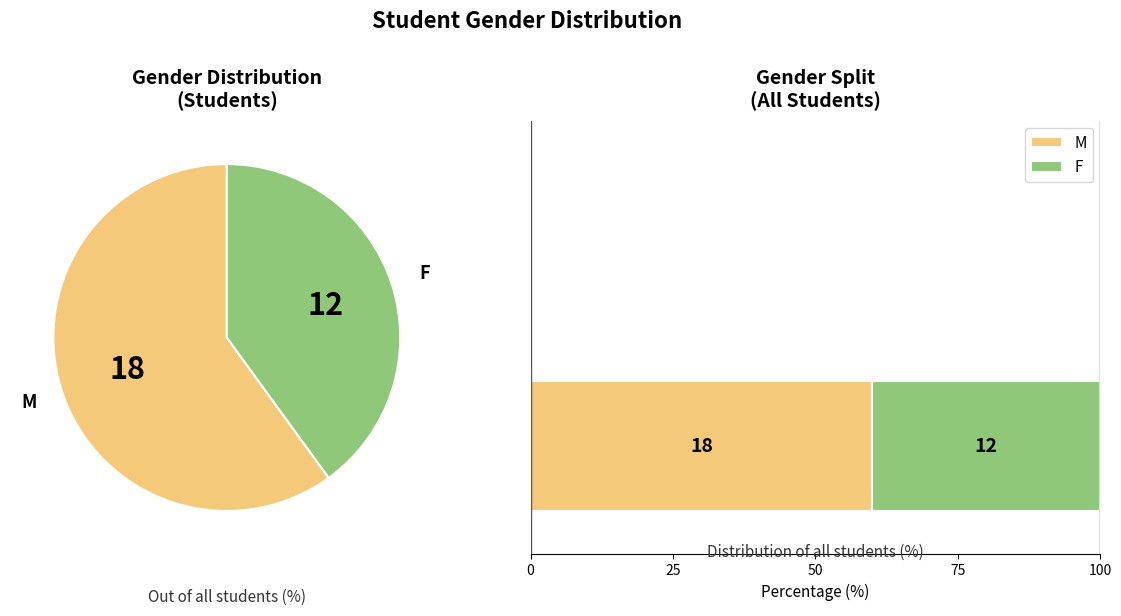

To the nearest percent, what percentage of the pie is F?

40%